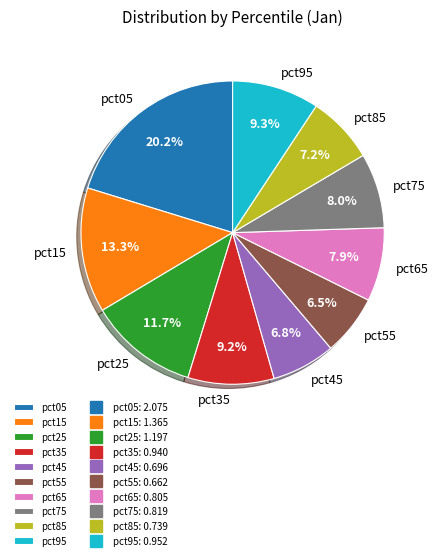

What is the ratio of the value at pct55 to the value at pct25?

0.6